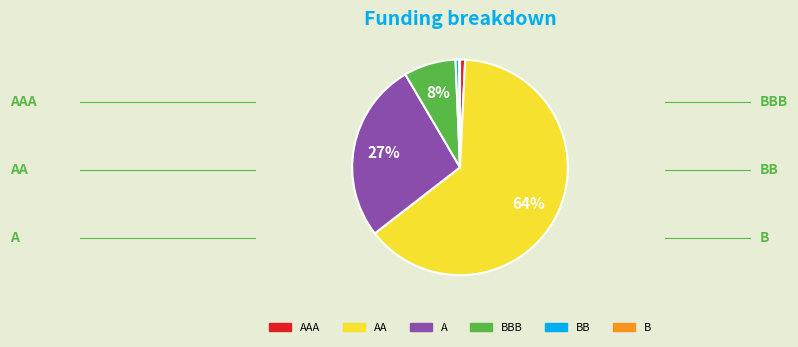

Is there a majority slice in this chart?

Yes